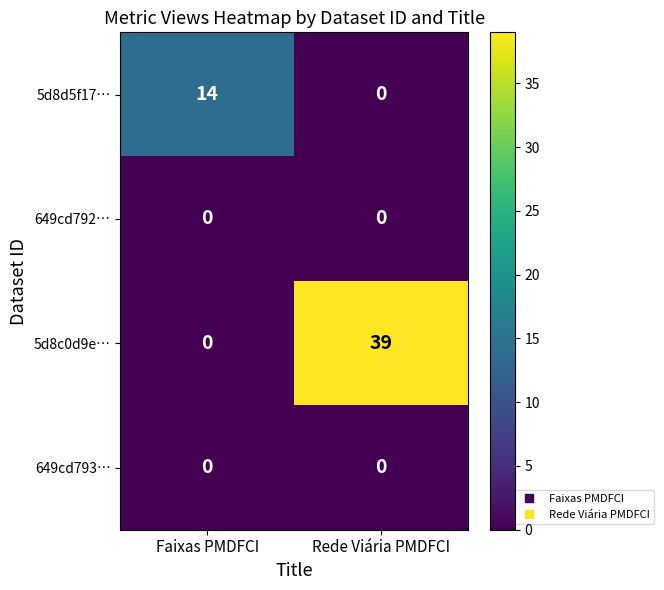

Which series has the widest spread of values?

5d8c0d9e…